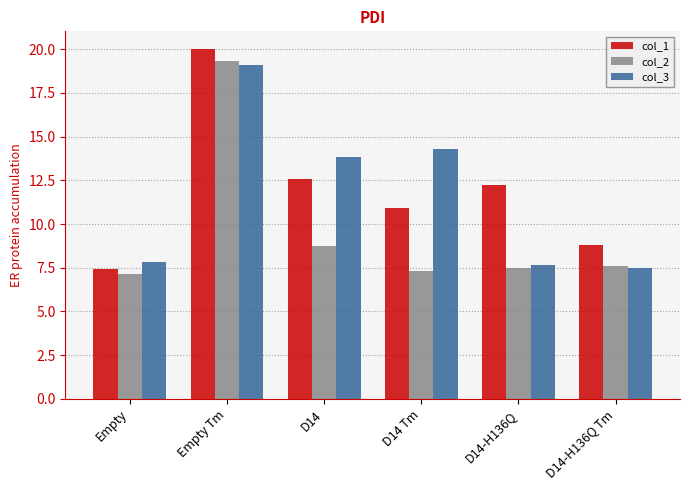

Which series changed the most between Empty Tm and D14 Tm?

col_2